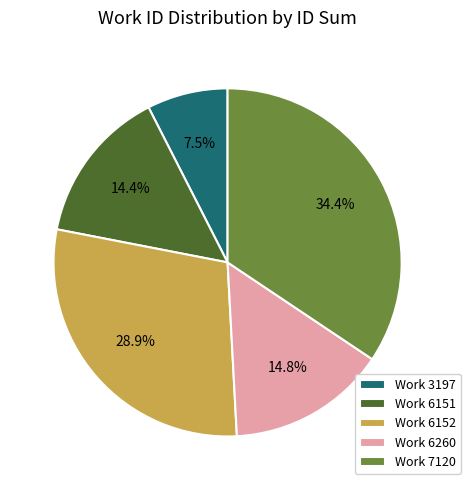

To the nearest percent, what is the average slice percentage?

20%